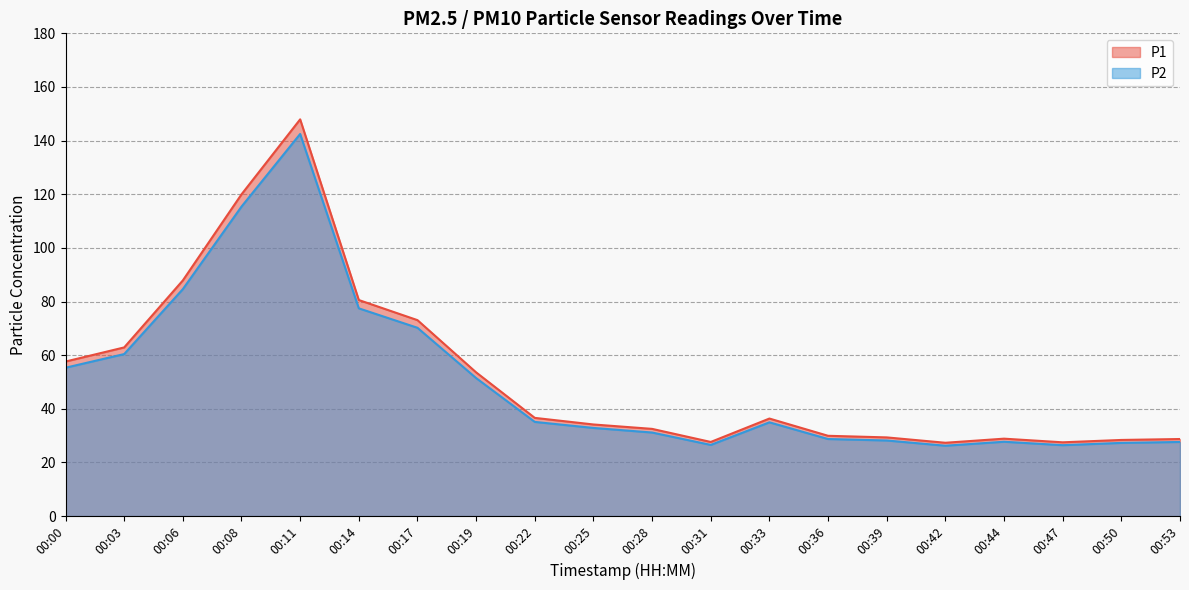

Which category has the highest value across all series?

00:11